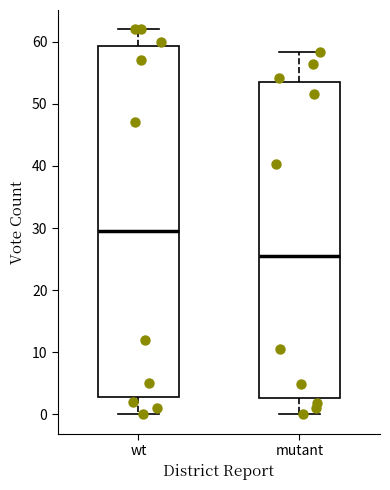

Reading left to right, transcribe this box plot: for each box, give where its median line is, the range the box spans, and where its two whiskers end, as read against the y-axis. The values are not printed on the chart, so give them approximately, as read against the axis.

wt: median 30, box 3 to 59, whiskers 0 to 62
mutant: median 25, box 3 to 54, whiskers 0 to 58